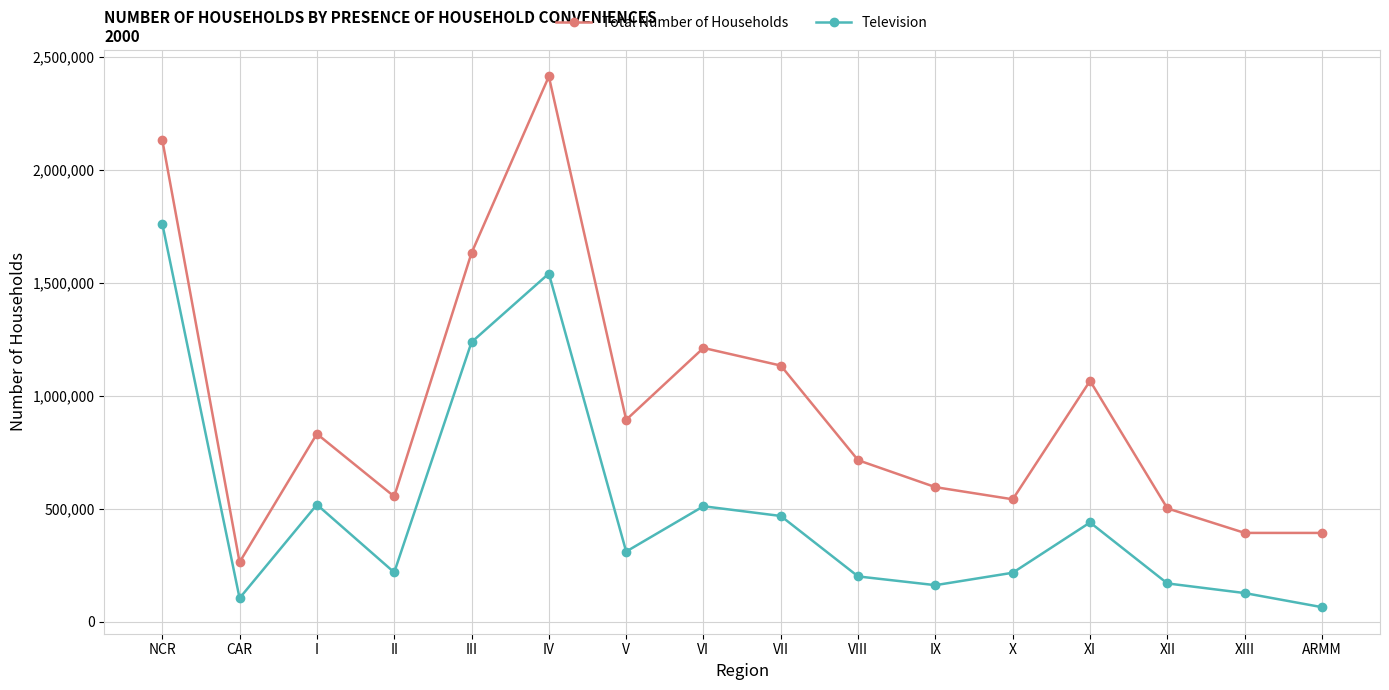

Is the value of Total Number of Households at V greater than the value of Television at X?

Yes